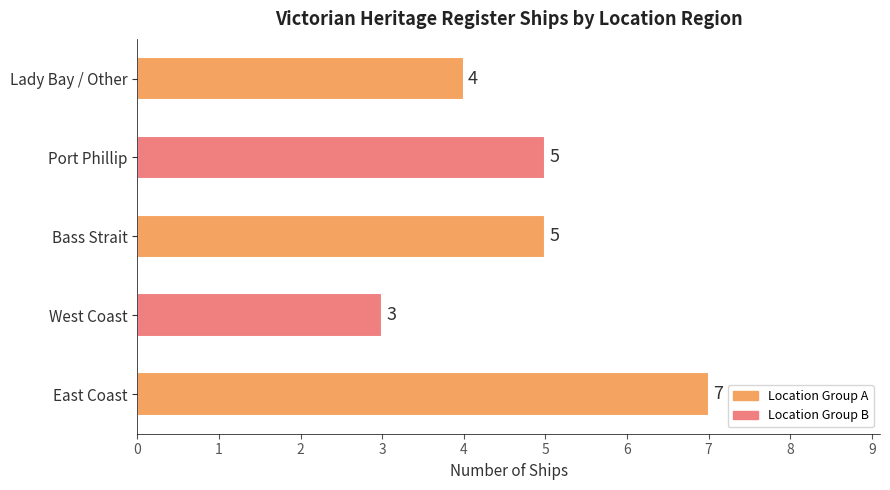

What is the ratio of the value at West Coast to the value at Bass Strait?

0.6